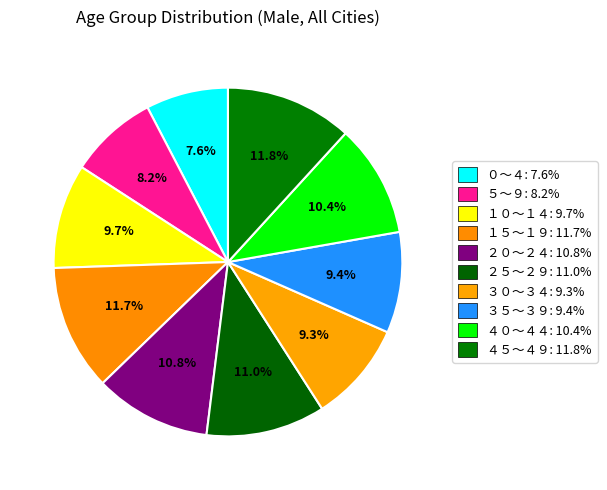

To the nearest percent, what is the difference between the １５～１９ and ３５～３９ slice percentages?

2%